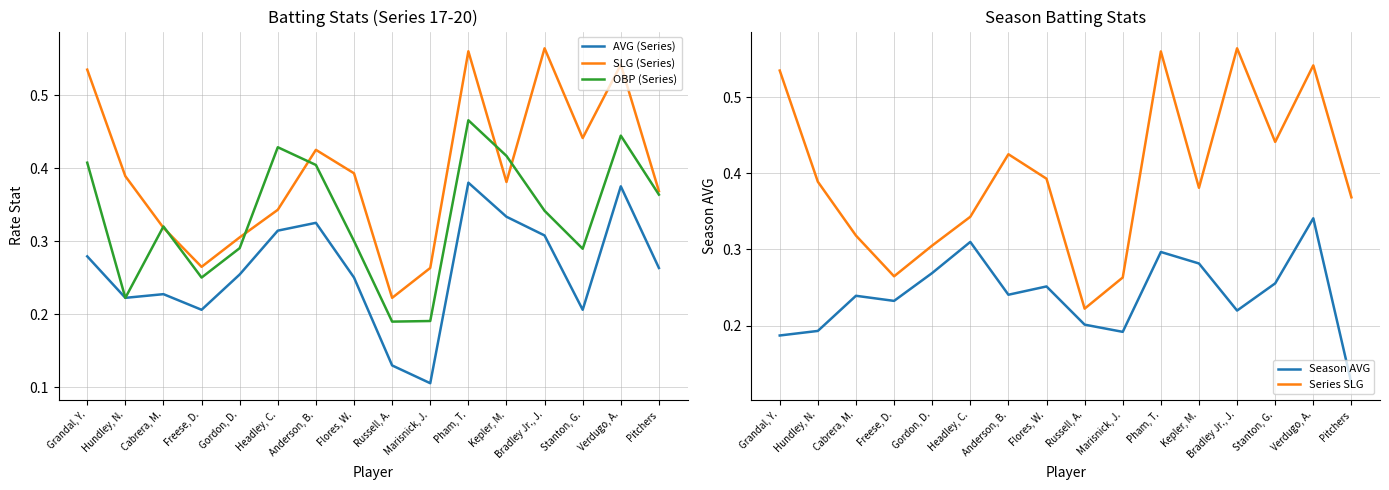

List the labels in order of SLG (Series) value, smallest first.

Russell, A., Marisnick, J., Freese, D., Gordon, D., Cabrera, M., Headley, C., Pitchers, Kepler, M., Hundley, N., Flores, W., Anderson, B., Stanton, G., Grandal, Y., Verdugo, A., Pham, T., Bradley Jr., J.